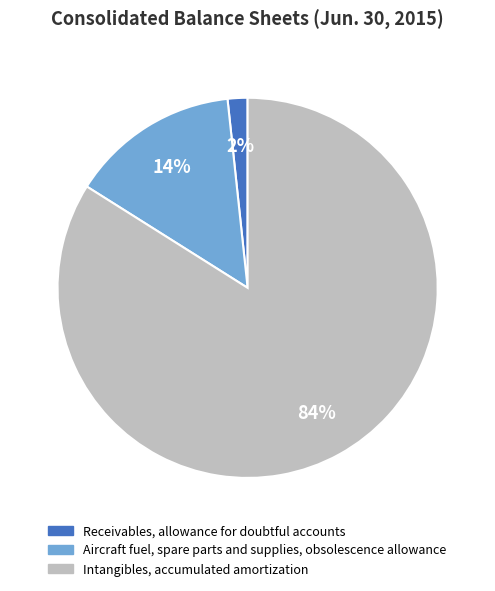

Rank the categories by value from lowest to highest.

Receivables, allowance for doubtful accounts, Aircraft fuel, spare parts and supplies, obsolescence allowance, Intangibles, accumulated amortization